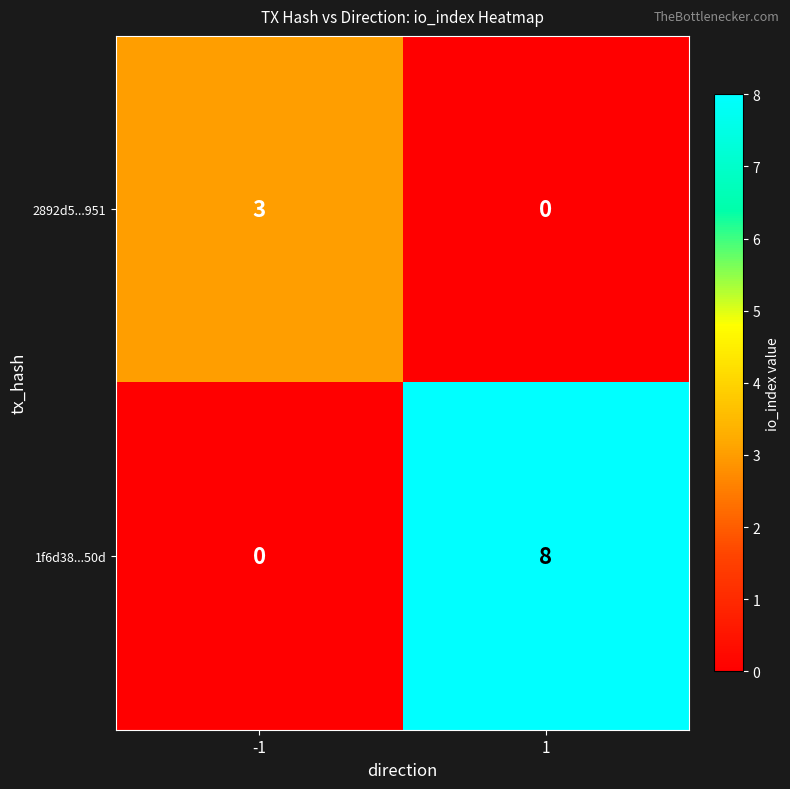

Reading left to right, what are all the values shown in this chart?

2892d5...951: 3	0
1f6d38...50d: 0	8